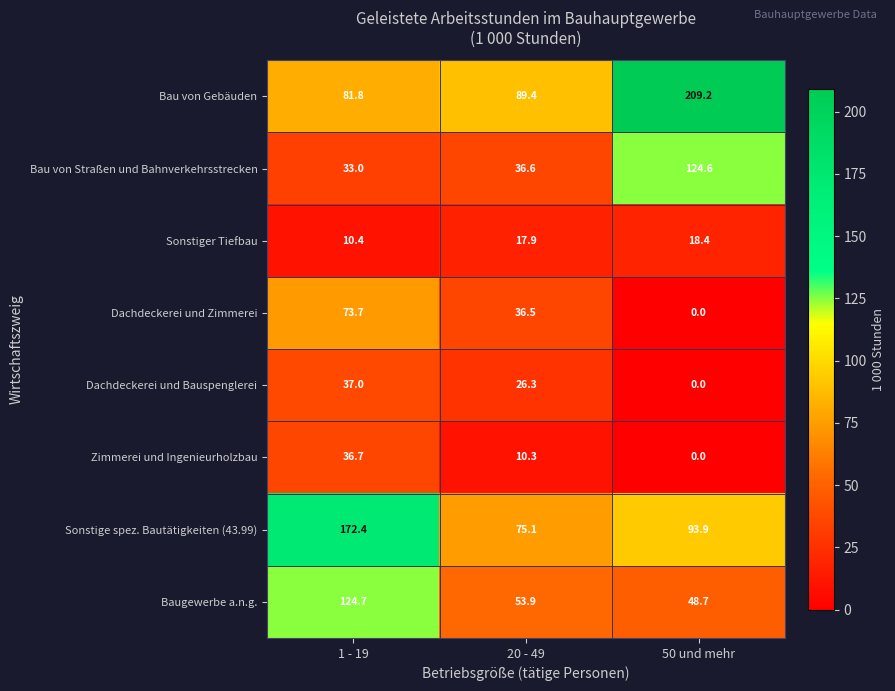

What is the average value of the Sonstige spez. Bautätigkeiten (43.99) series?

113.8